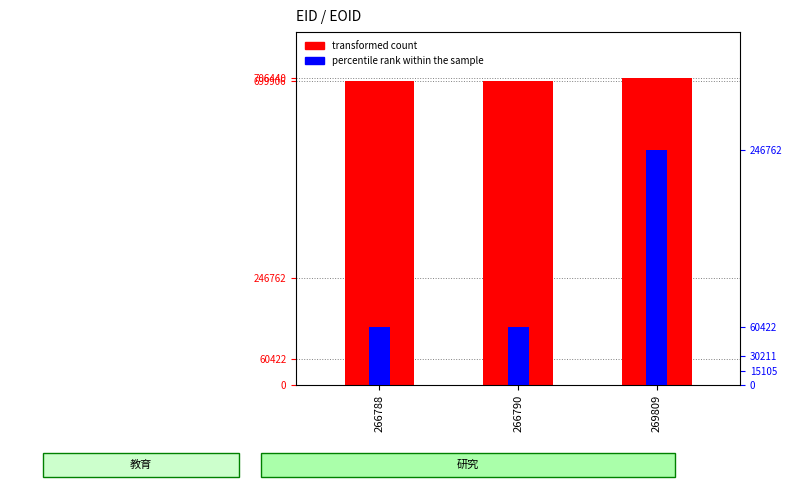

Rank the categories by percentile rank within the sample value from highest to lowest.

269809, 266788, 266790